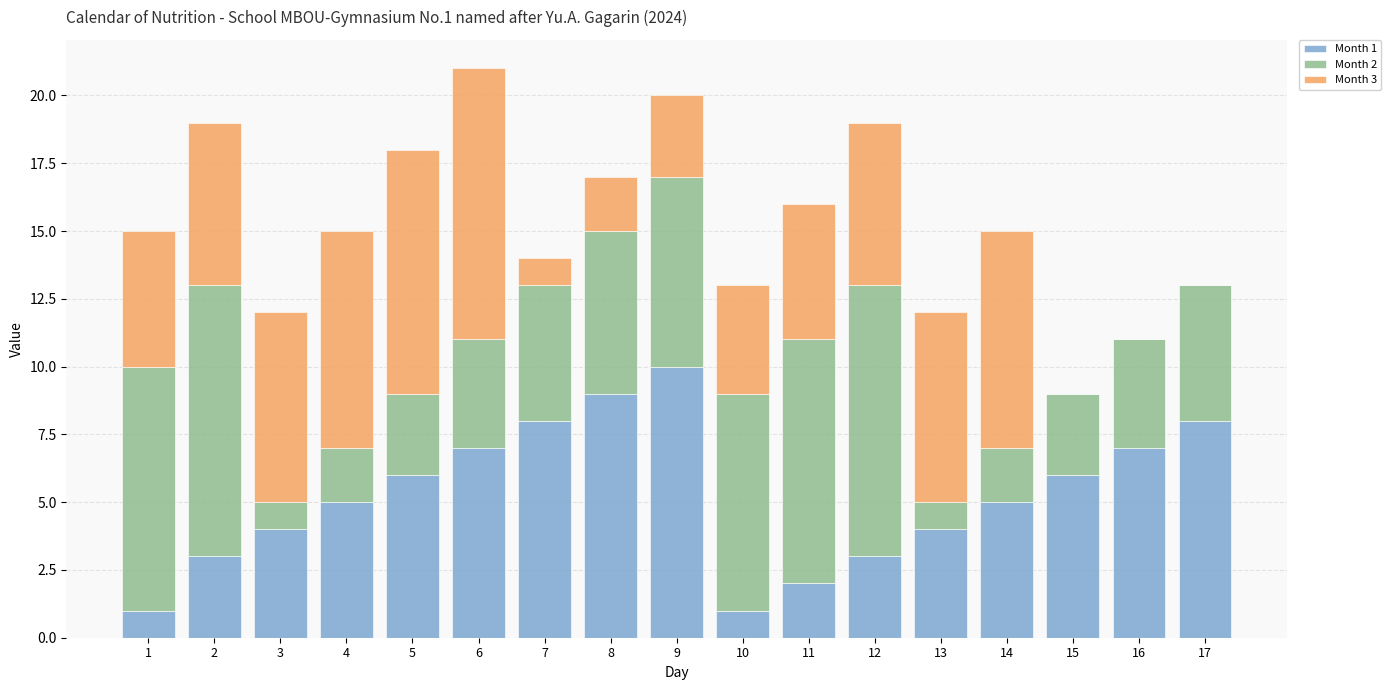

Is it true that Month 1 equals 2 at 11?

True